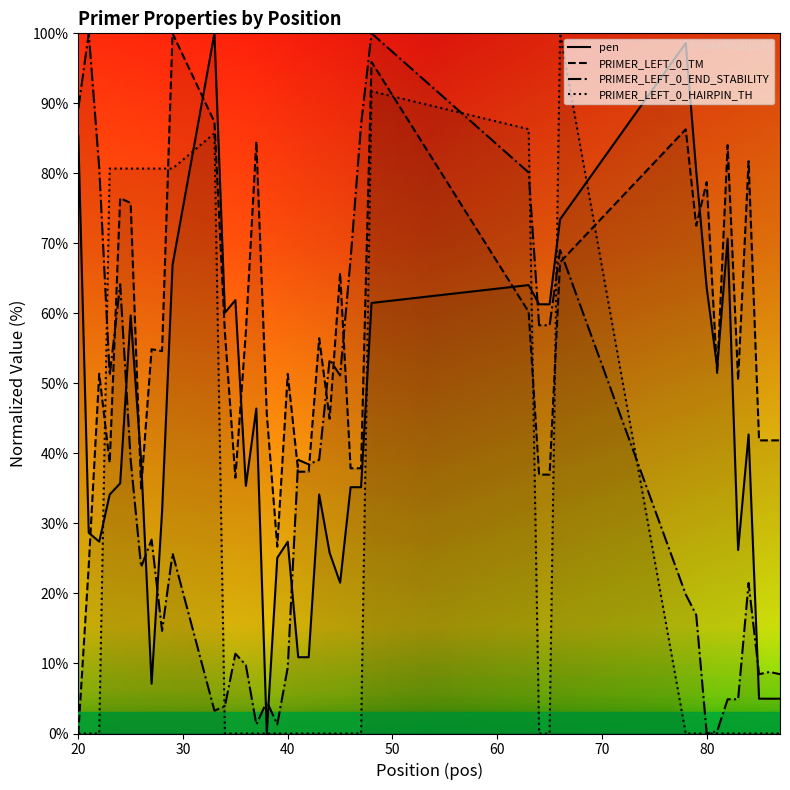

How many times do PRIMER_LEFT_0_TM and PRIMER_LEFT_0_END_STABILITY cross each other?

7